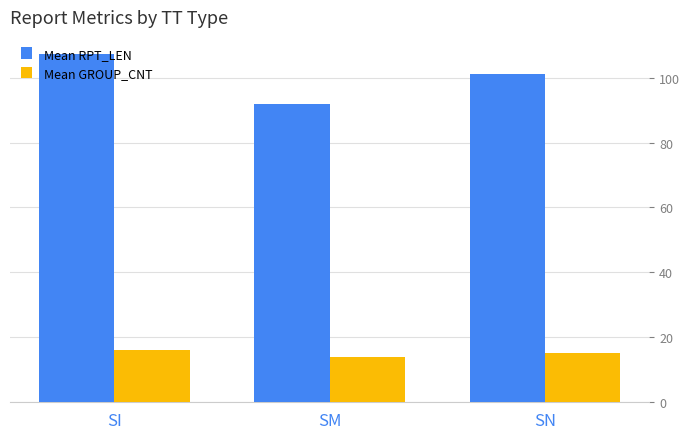

Which series has the widest spread of values?

Mean RPT_LEN